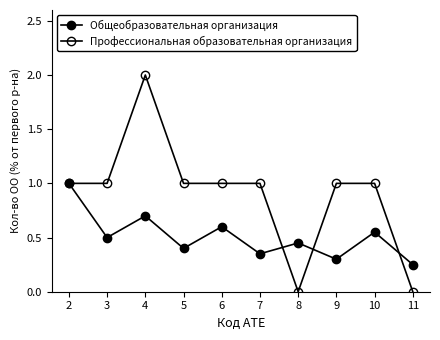

What is the maximum value for Общеобразовательная организация?

1.0